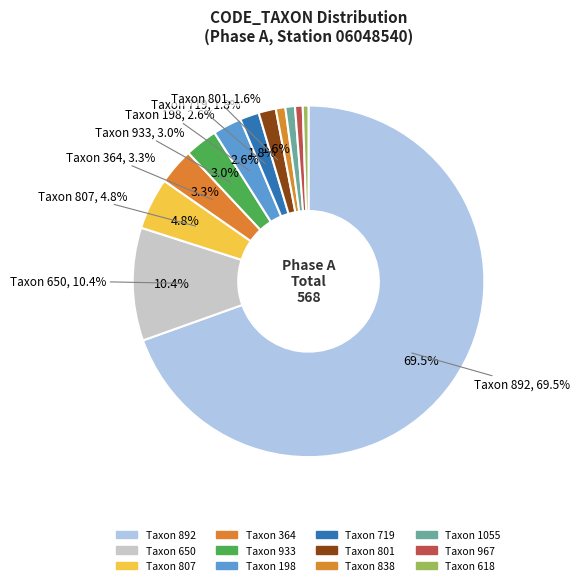

Does any single category account for the majority?

Yes